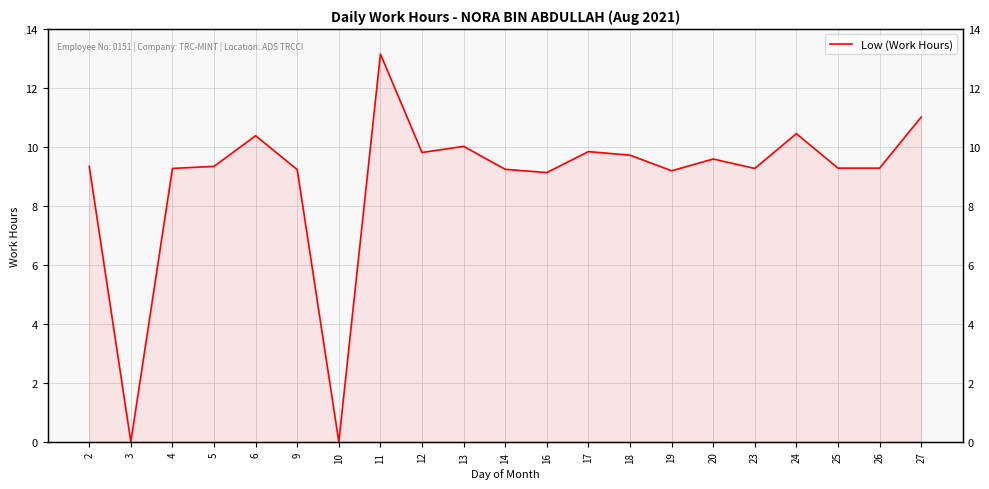

How many points are higher than both their immediate neighbors (excluding endpoints)?

6